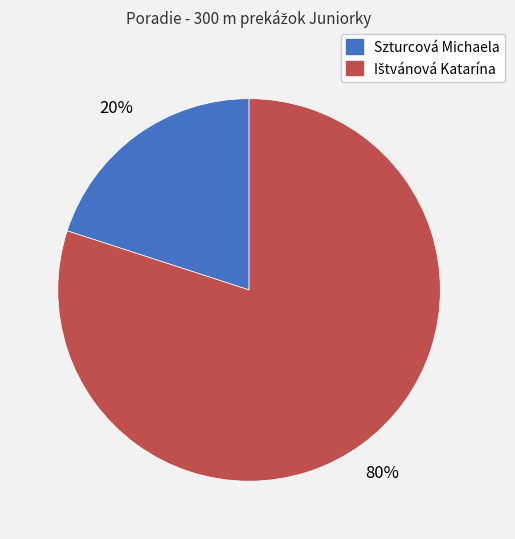

Does Szturcová Michaela account for over 50% of the chart?

No